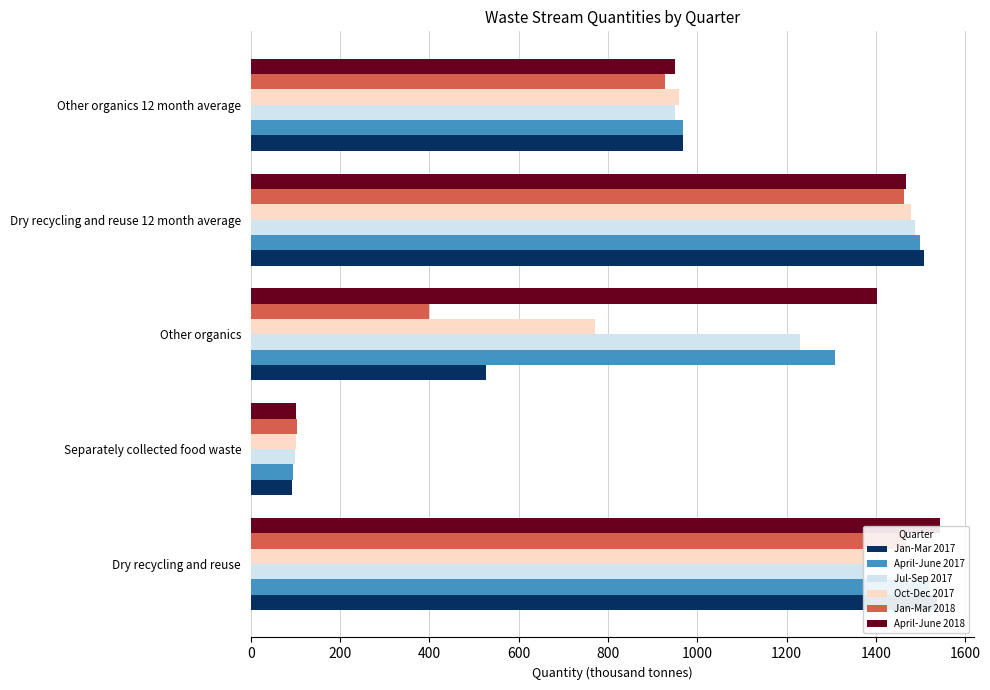

What is the value of the Jan-Mar 2018 bar at the 4th from the left?

1462